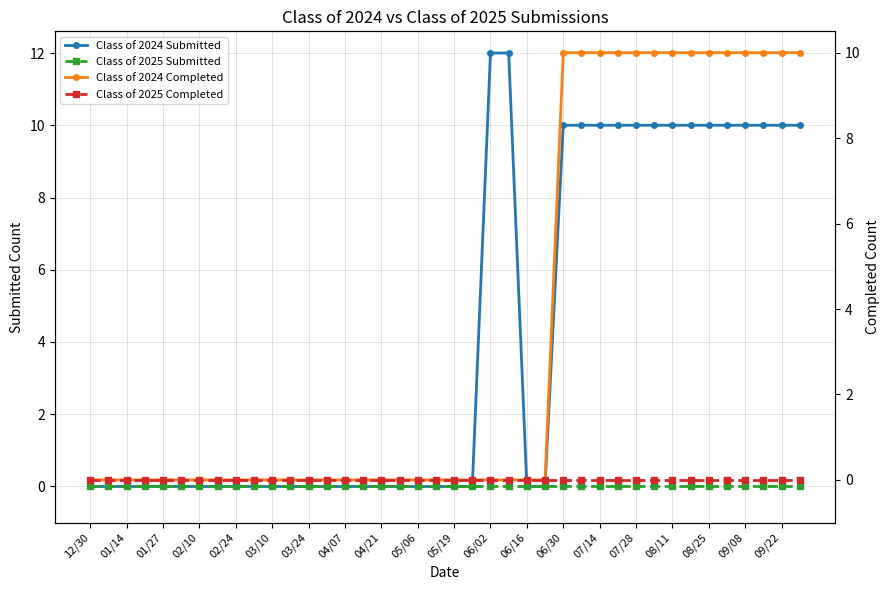

True or false: Class of 2025 Submitted has more than 2 points higher than both neighbors.

False